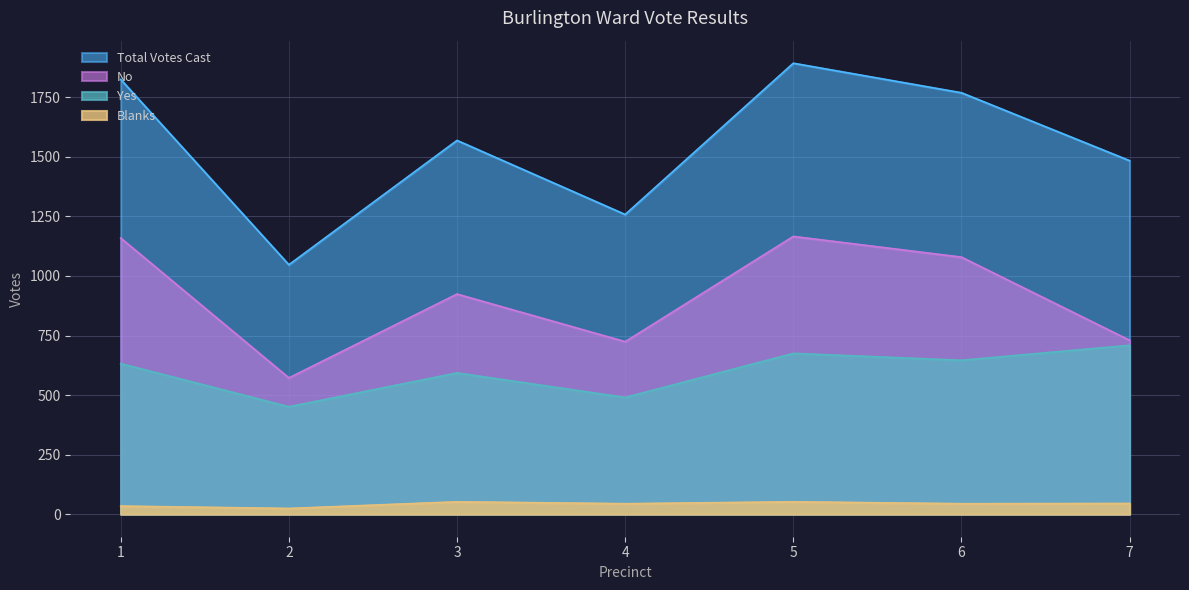

True or false: Yes and Total Votes Cast intersect in this chart.

False